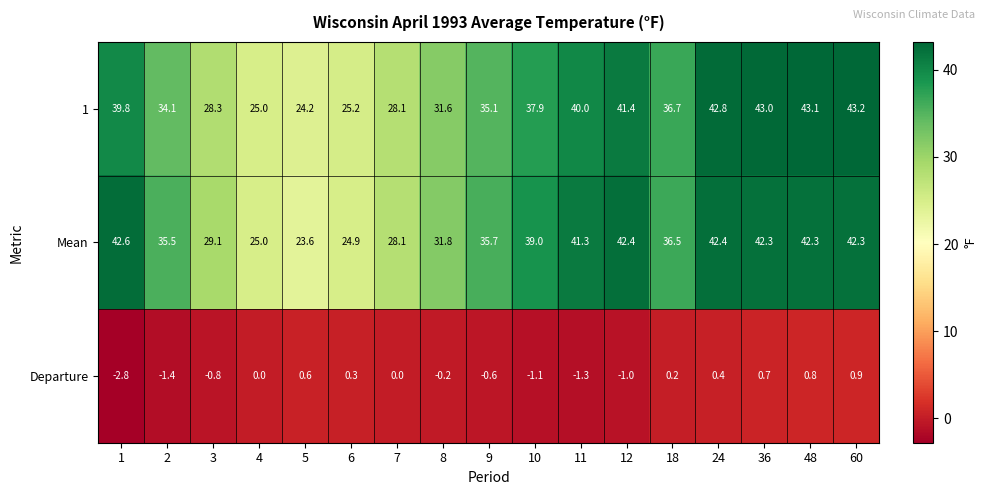

At how many categories does at least one series exceed 26?

14